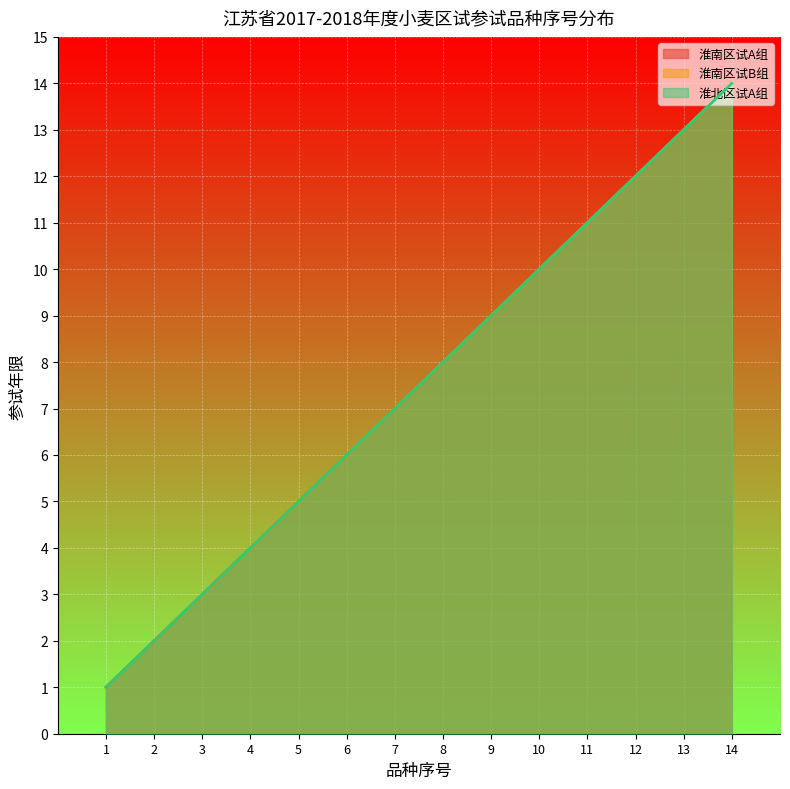

Which series has the largest total across all categories?

淮南区试A组